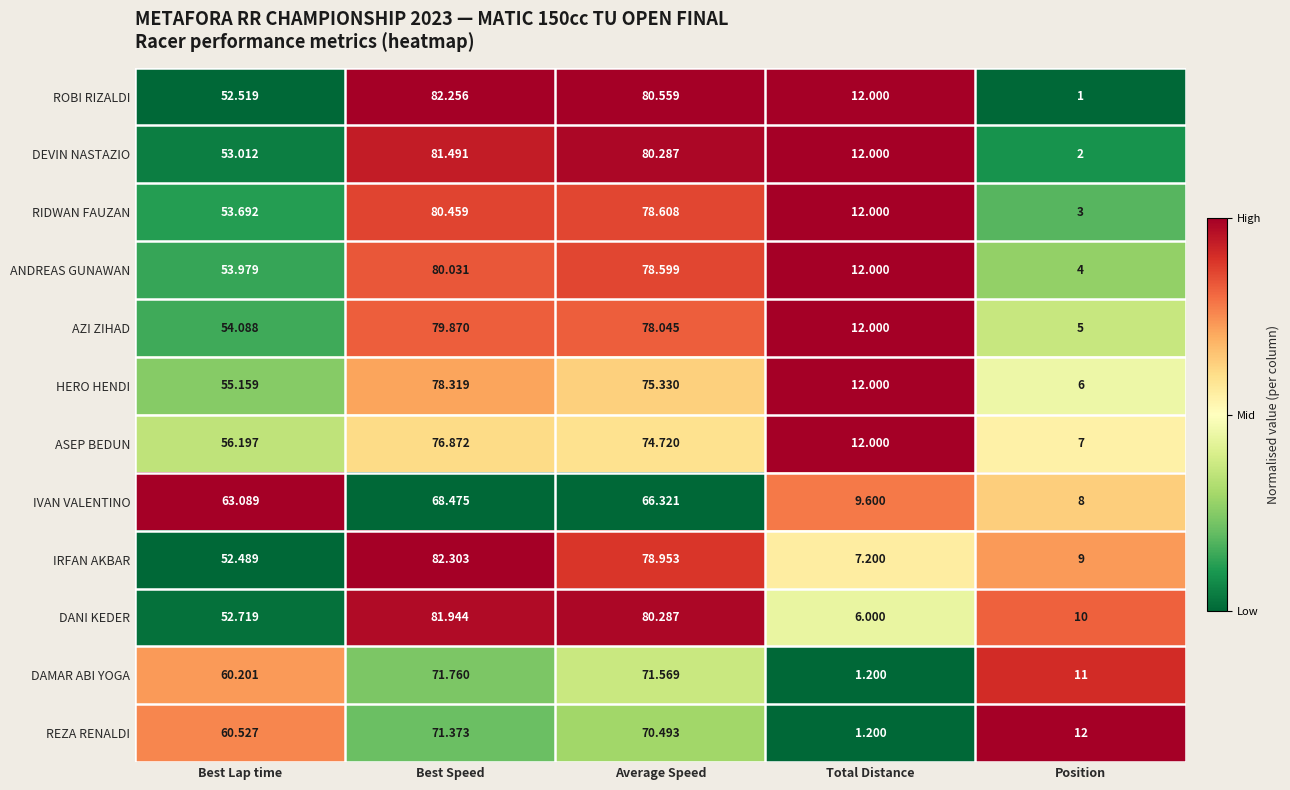

Which category has the lowest value in the DANI KEDER series?

Total Distance